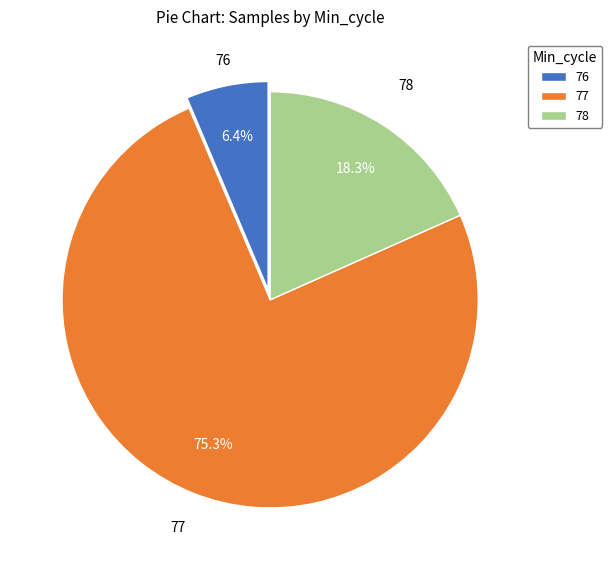

How much of the chart is everything except 77?

24.7%